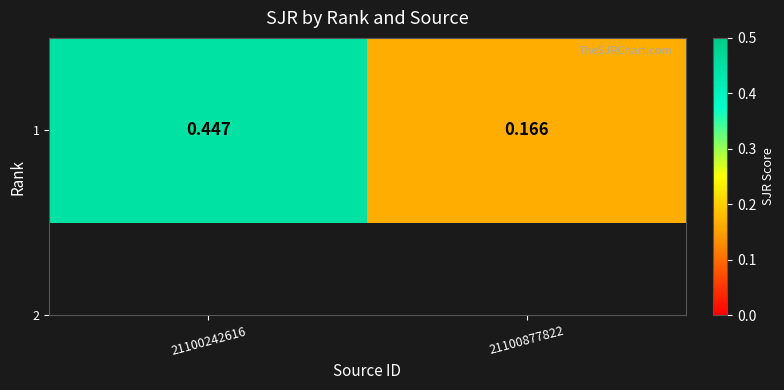

What is the average value?

0.3